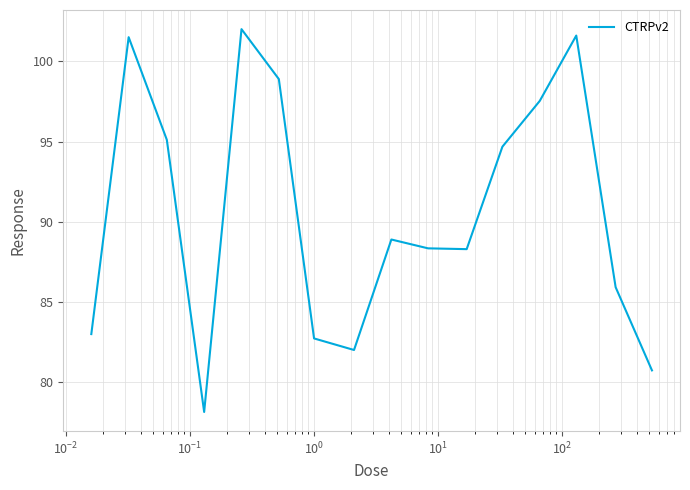

What is the maximum value shown in the chart?

102.0